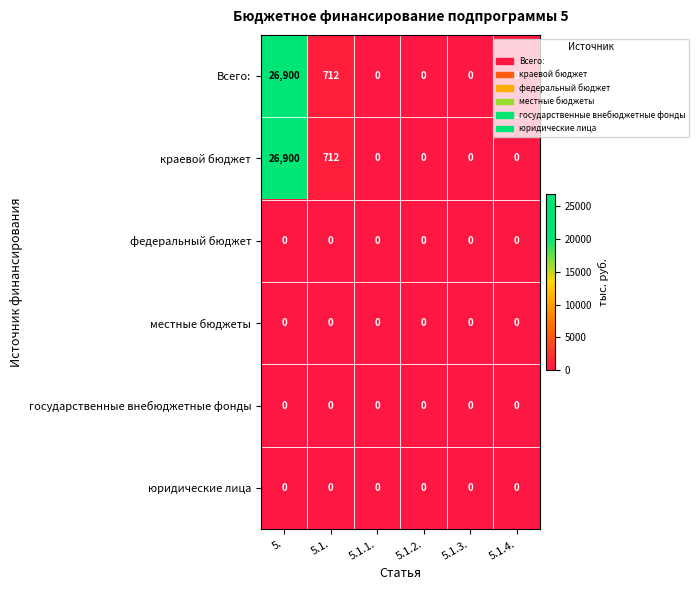

What is the difference between the Всего: values at 5.1. and 5.1.3.?

712